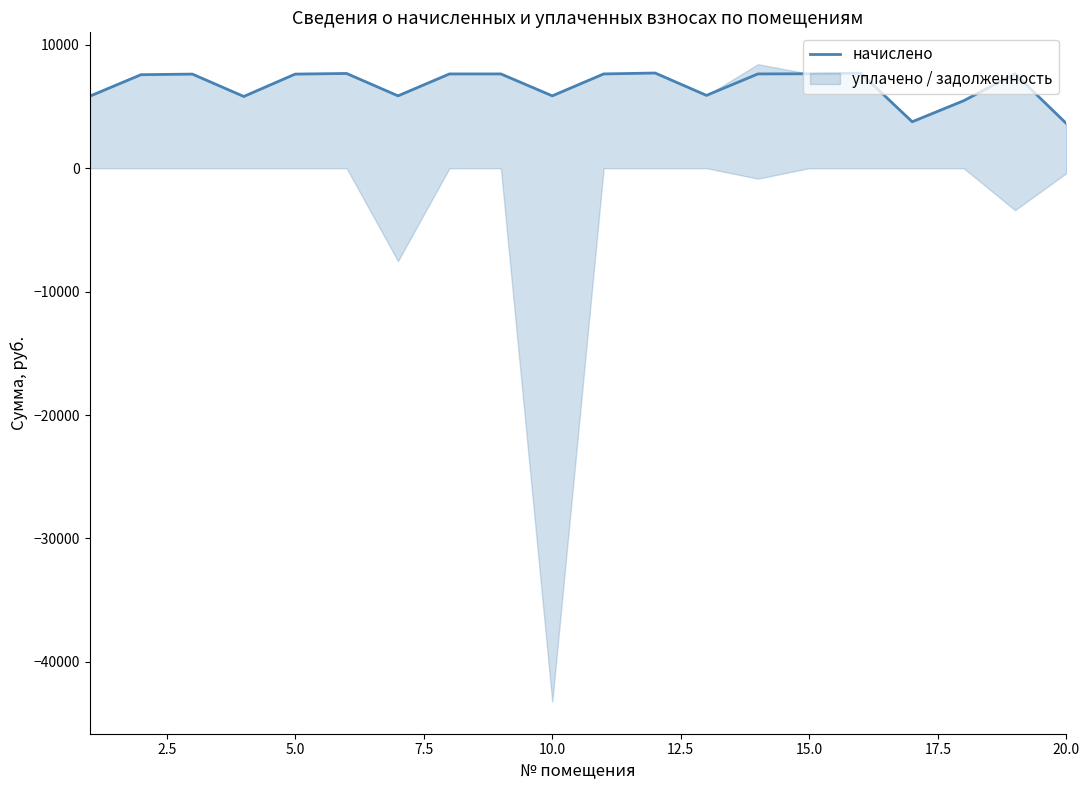

What is the maximum value for начислено?

7712.8